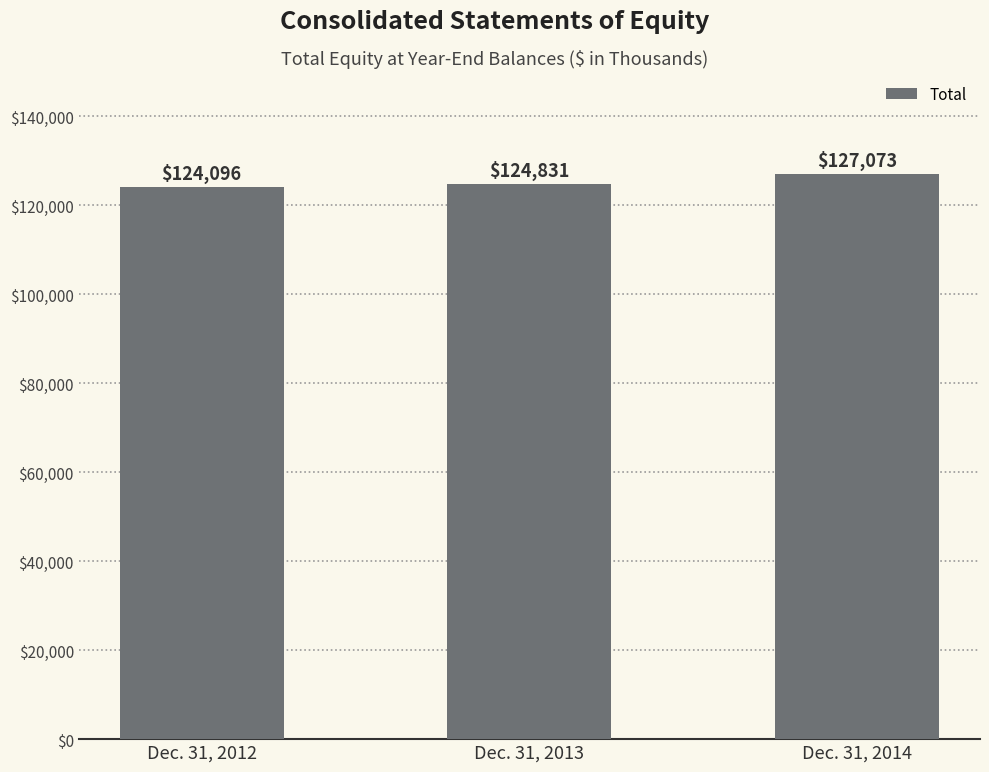

What is the value of the 1st bar from the left?

124096